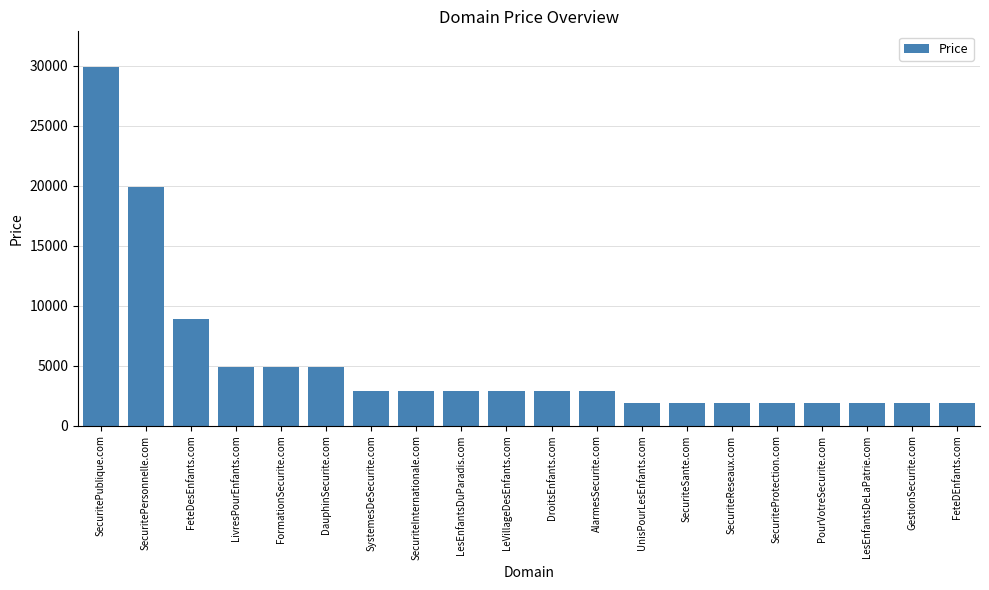

At which category does the chart reach its peak across all series?

SecuritePublique.com